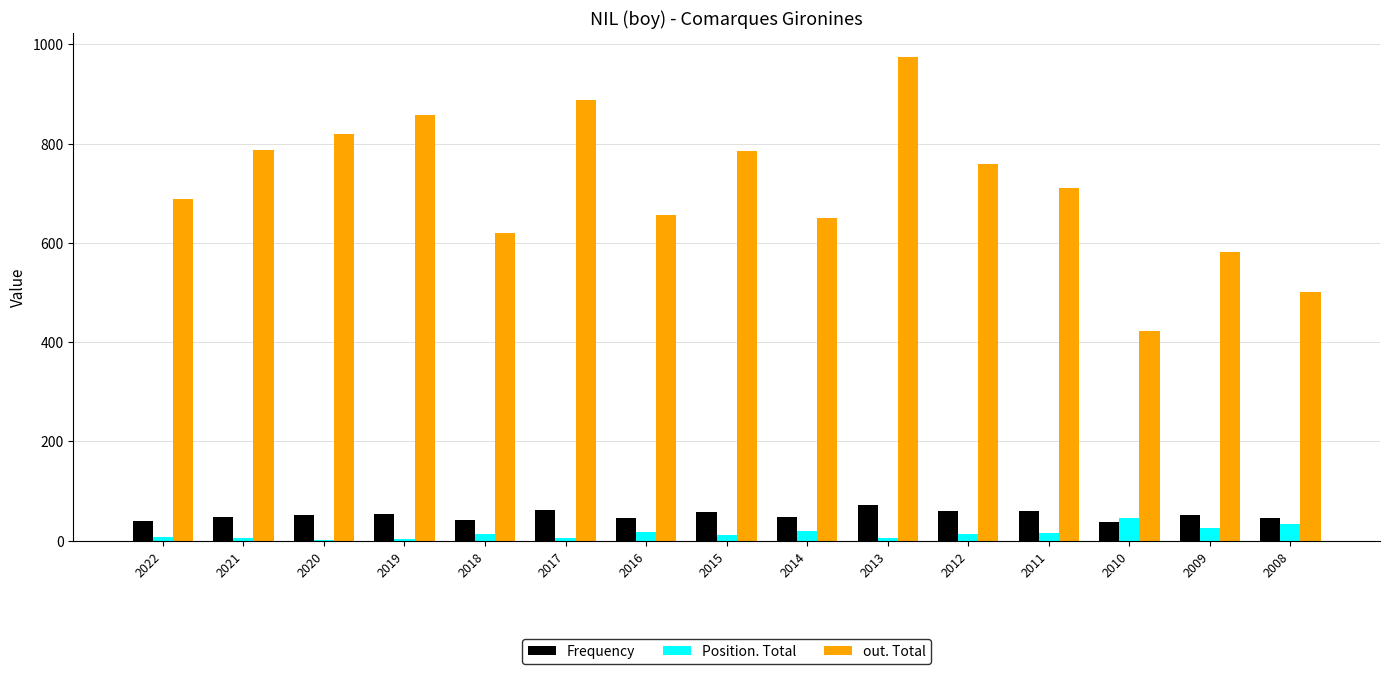

True or false: out. Total has a value of 423 at 2010.

True